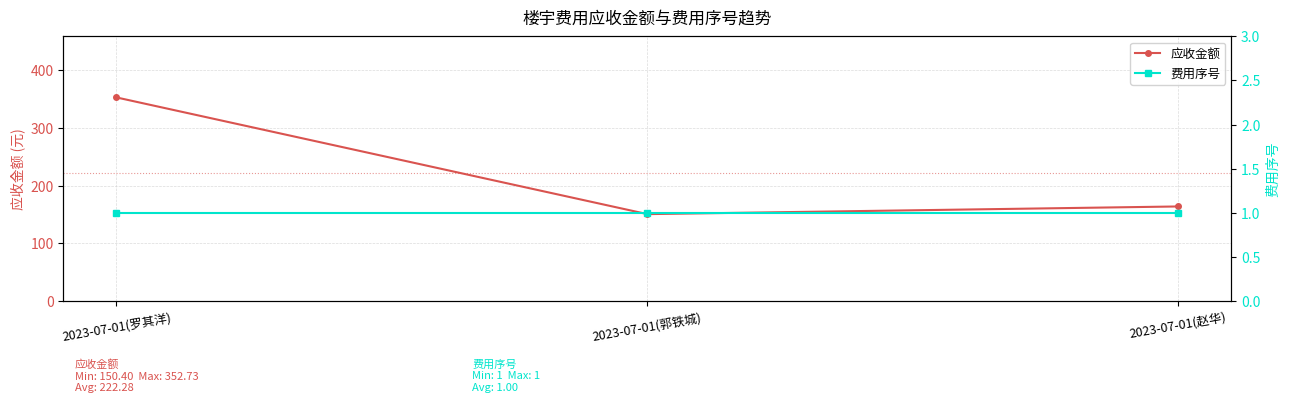

What is the approximate value of 费用序号 at 2023-07-01(郭铁城)?

1.0